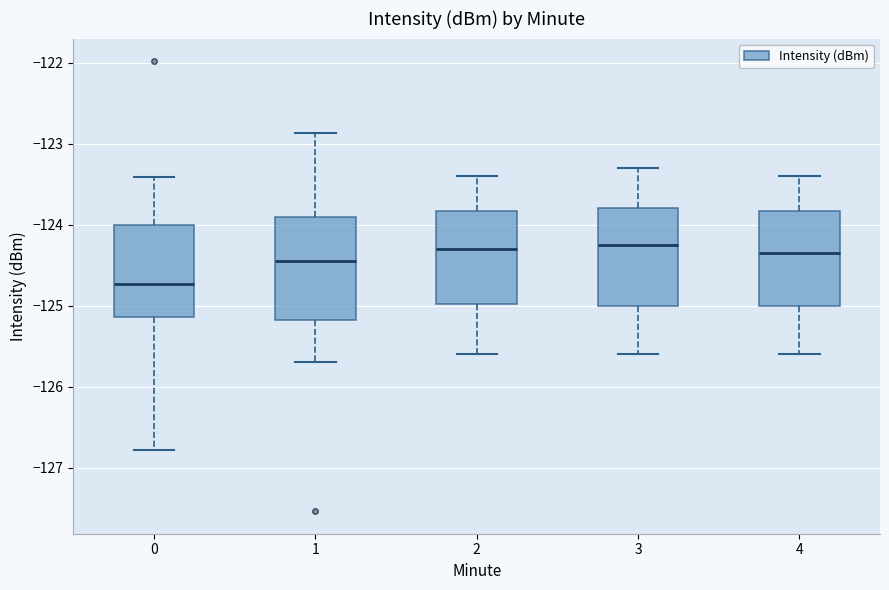

Reading left to right, read every box against the y-axis: the position of its median line, the range the box covers, and the ends of its whiskers. The values are not printed on the chart, so give them approximately, as read against the axis.

0: median -124.7, box -125.1 to -124.0, whiskers -126.8 to -123.4
1: median -124.4, box -125.2 to -123.9, whiskers -125.7 to -122.9
2: median -124.3, box -125.0 to -123.8, whiskers -125.6 to -123.4
3: median -124.2, box -125.0 to -123.8, whiskers -125.6 to -123.3
4: median -124.3, box -125.0 to -123.8, whiskers -125.6 to -123.4